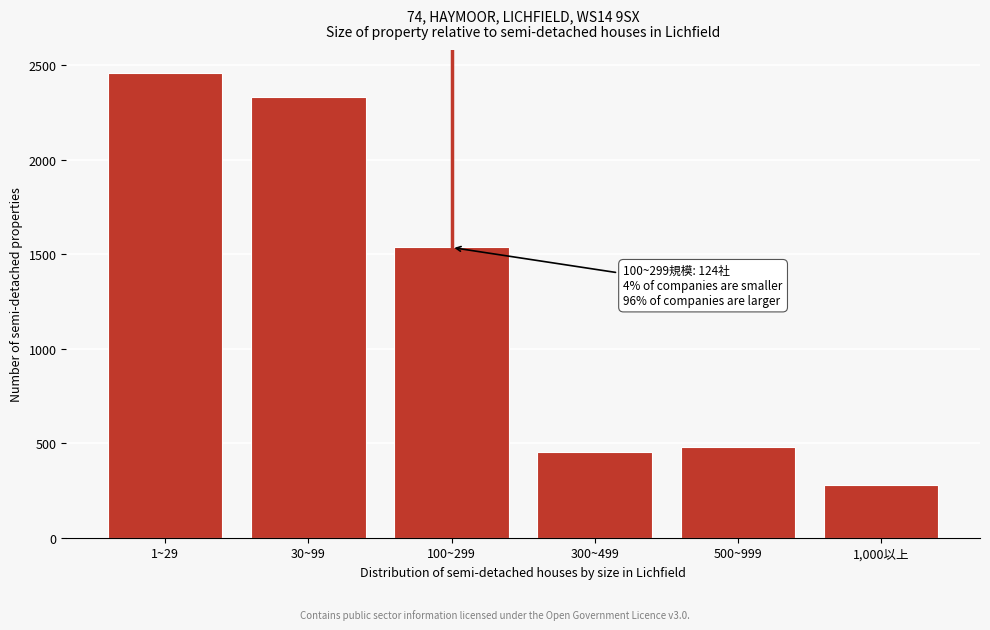

Reading left to right, list all the values displayed in this chart.

2456	2333	1535	451	481	278